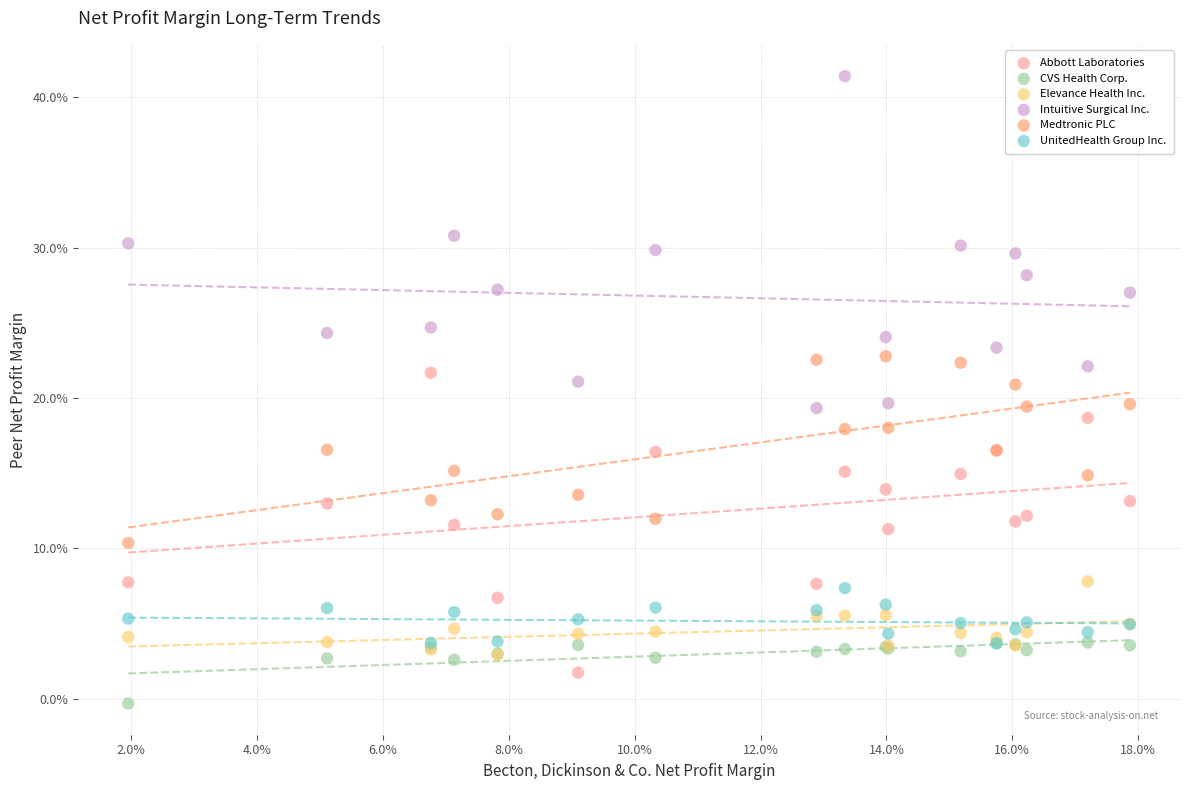

Which series contains the highest Y value?

Intuitive Surgical Inc.